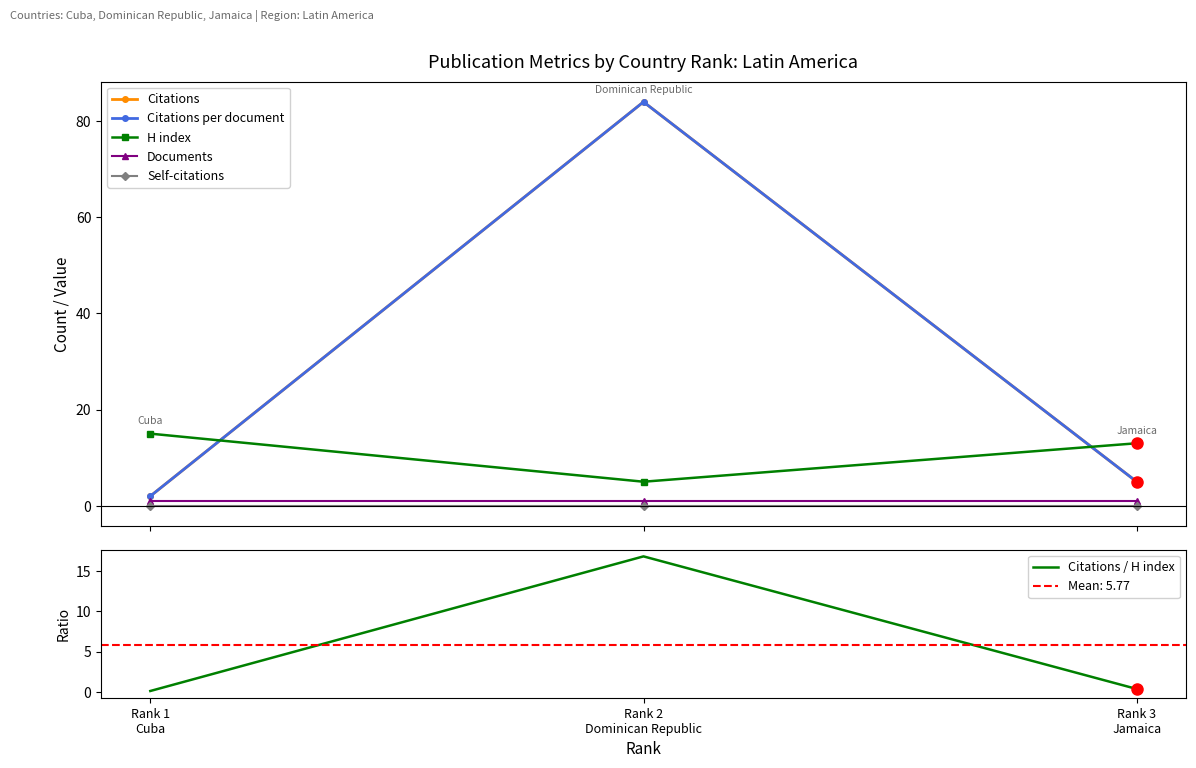

How many lines are shown in the chart?

6